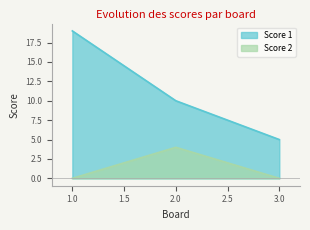

Which has a higher value, 2 or 1?

1